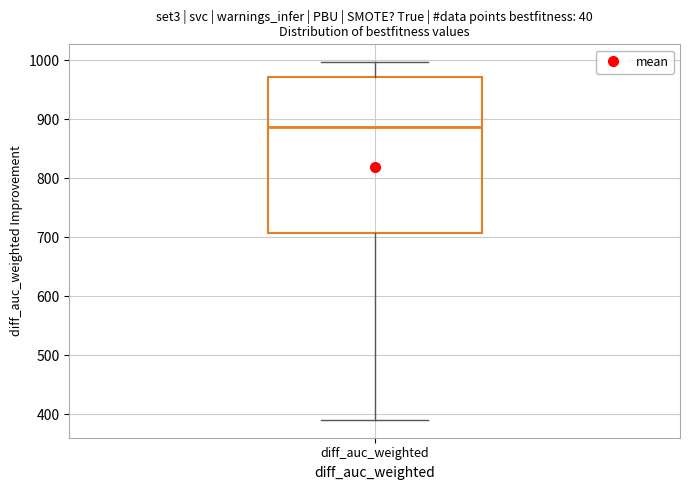

Where does the lower whisker of the box for diff_auc_weighted end on the y-axis? The values are not printed on the chart, so give them approximately, as read against the axis.

390